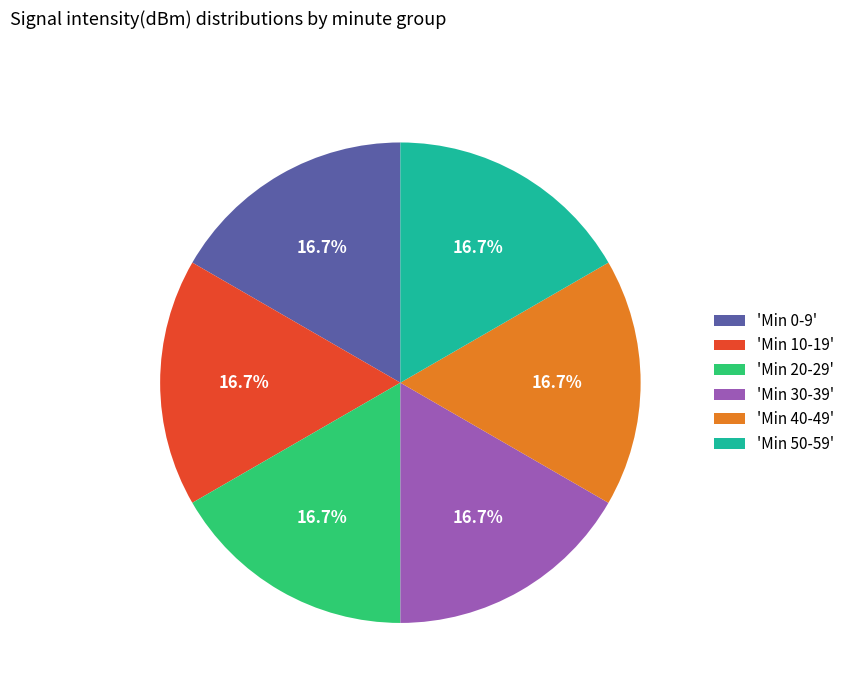

Combined, do 'Min 0-9' and 'Min 10-19' account for over 50%?

No